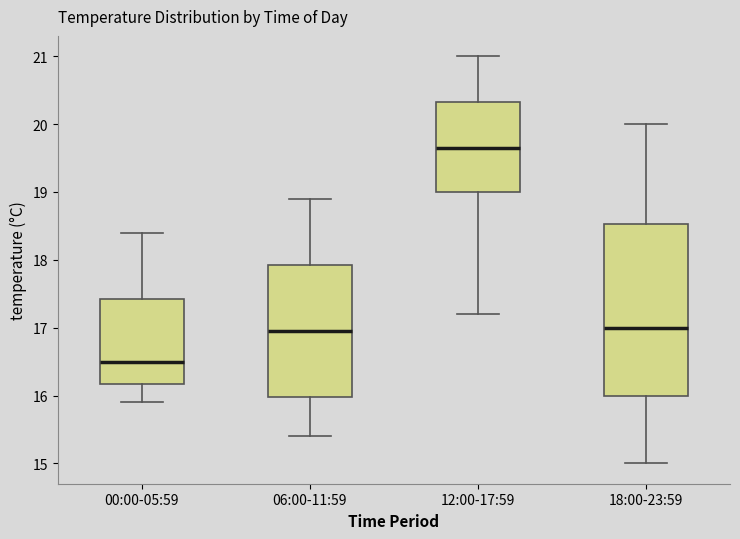

Where does the lower whisker of the box for 00:00-05:59 end on the y-axis? The values are not printed on the chart, so give them approximately, as read against the axis.

15.9